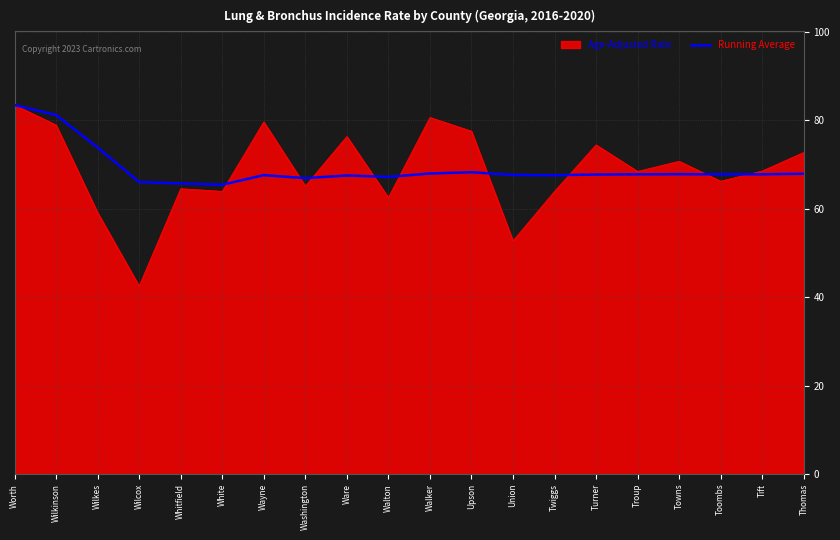

What is the minimum value shown in the chart?

42.5